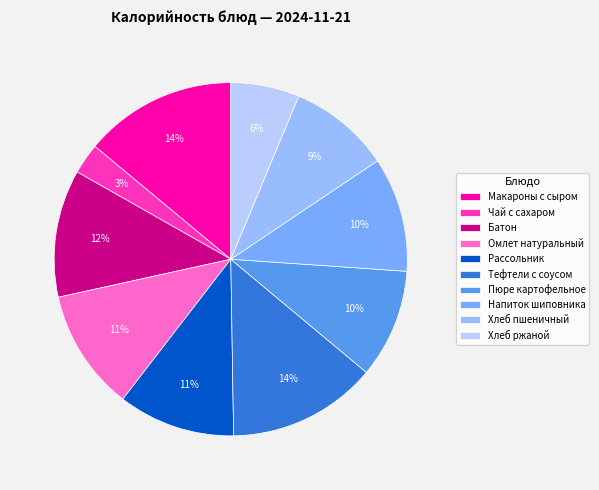

Which has a higher value, Хлеб ржаной or Рассольник?

Рассольник